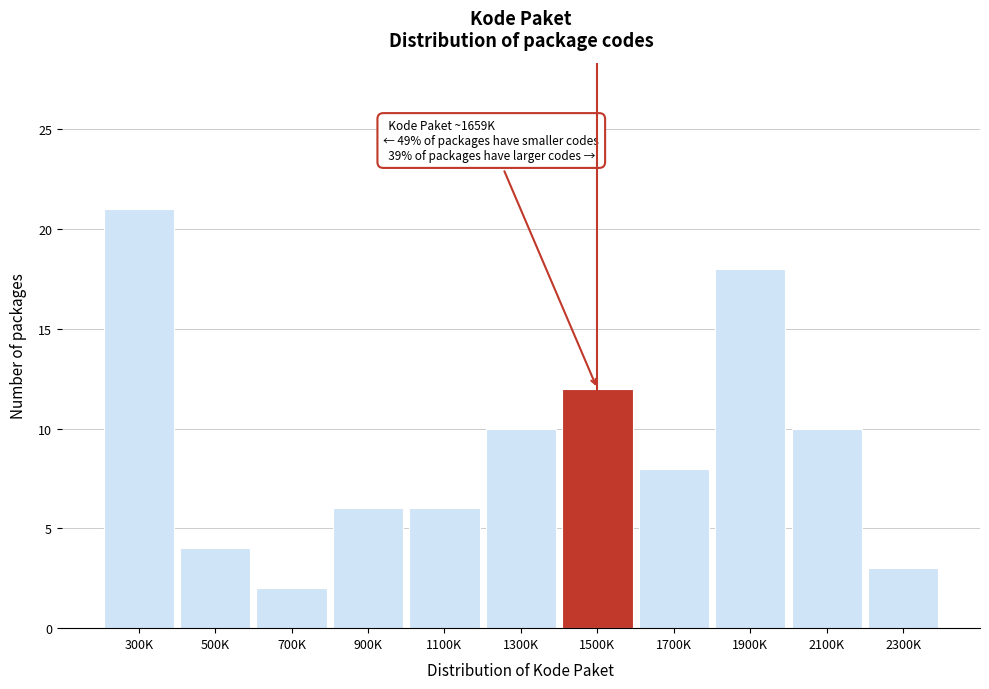

Reading left to right, what are all the values shown in this chart?

300K=21	500K=4	700K=2	900K=6	1100K=6	1300K=10	1500K=12	1700K=8	1900K=18	2100K=10	2300K=3